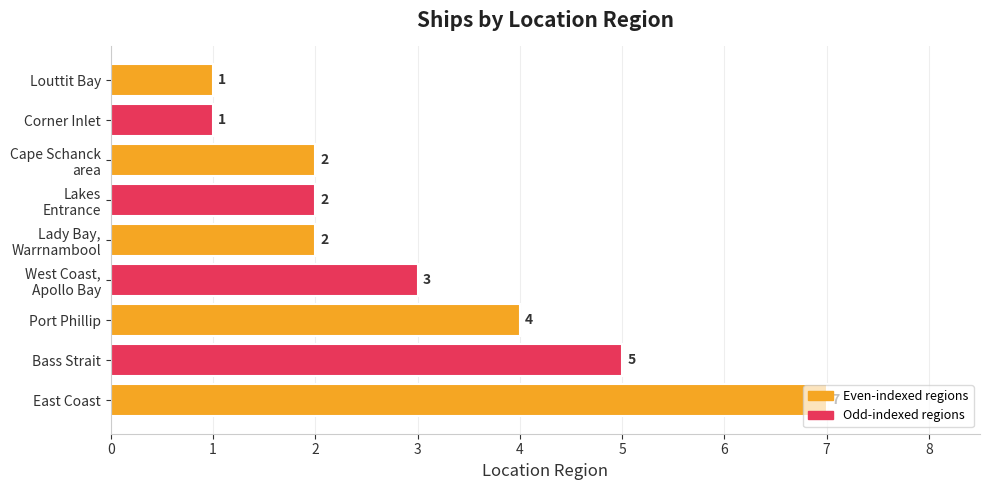

Where is the data nearest to the value 4?

Port Phillip